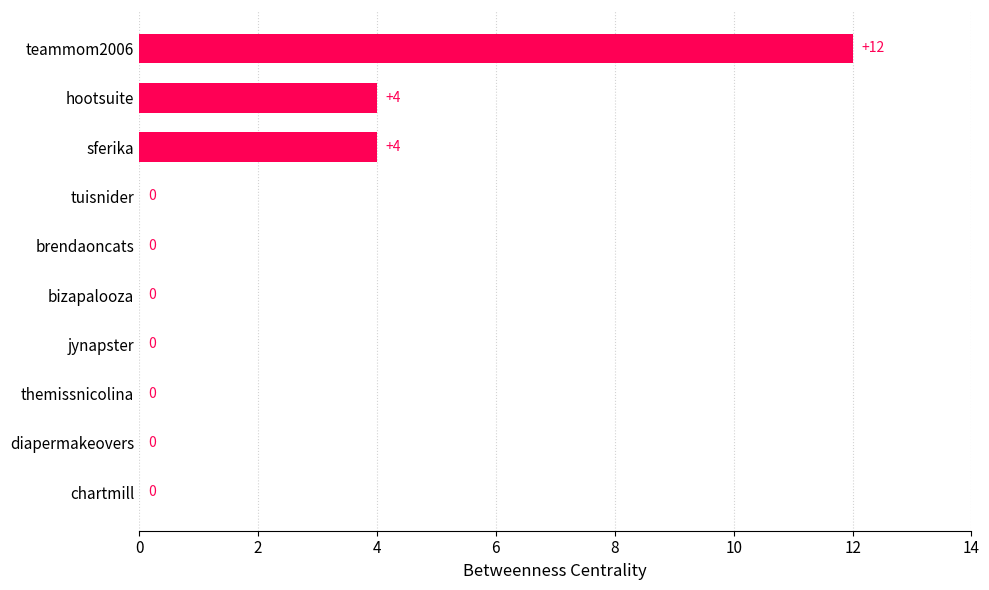

Which label corresponds to the largest value in the chart?

teammom2006